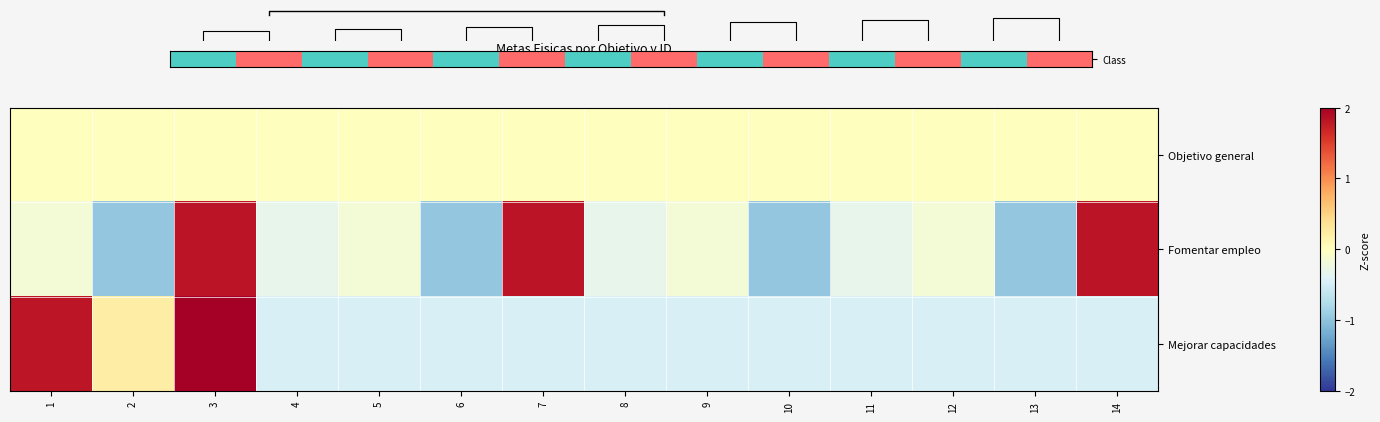

How many data points in Fomentar empleo are above 0?

3